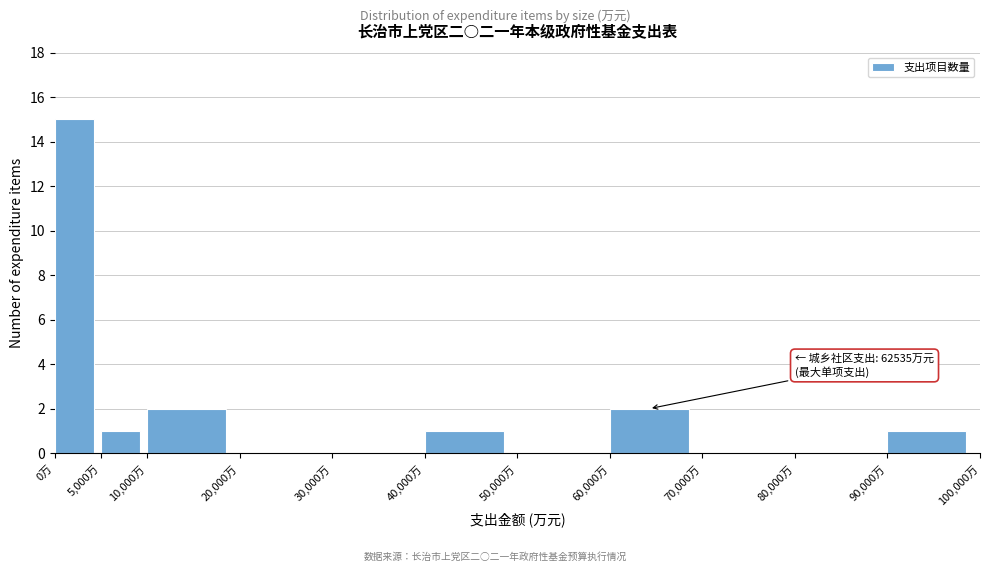

Over which range of the x-axis is the bar tallest?

0 to 5000